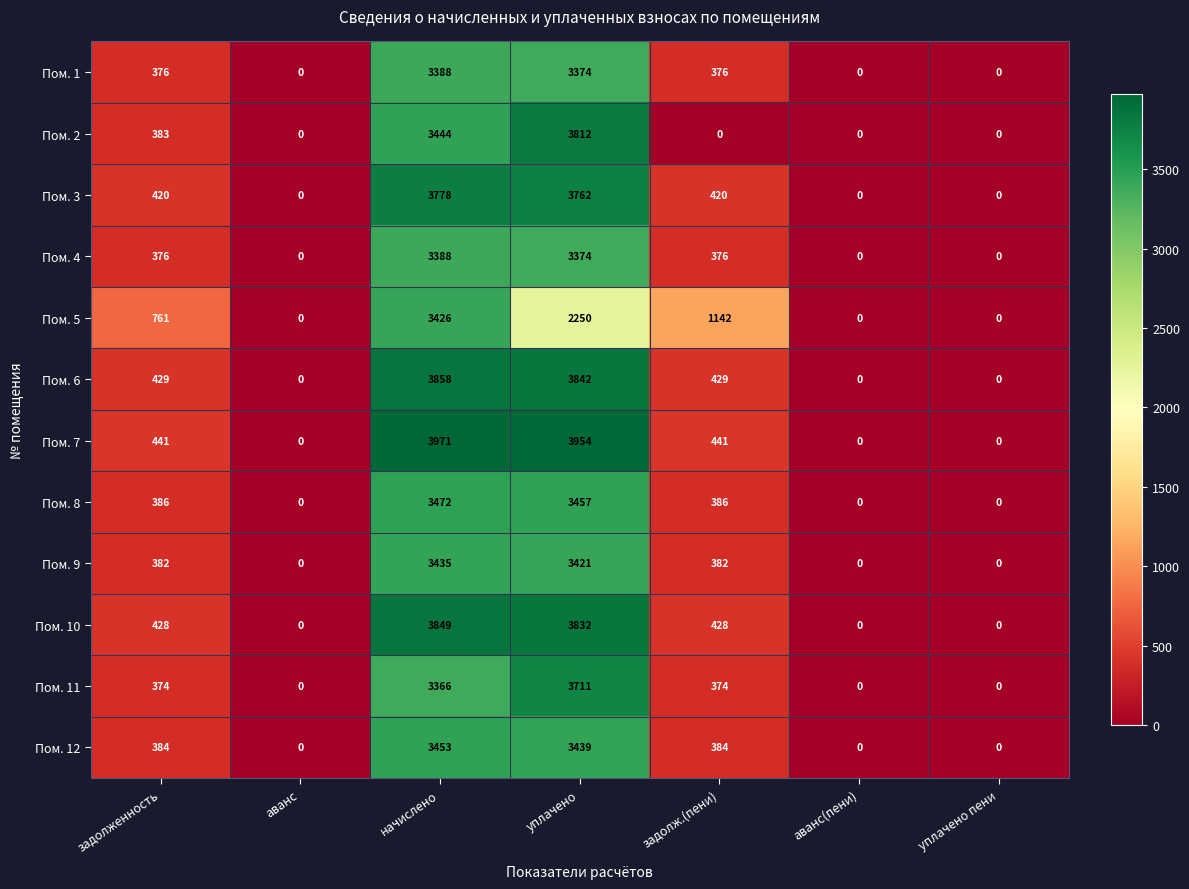

Between задолж.(пени) and уплачено пени, which series saw the biggest shift?

Пом. 5